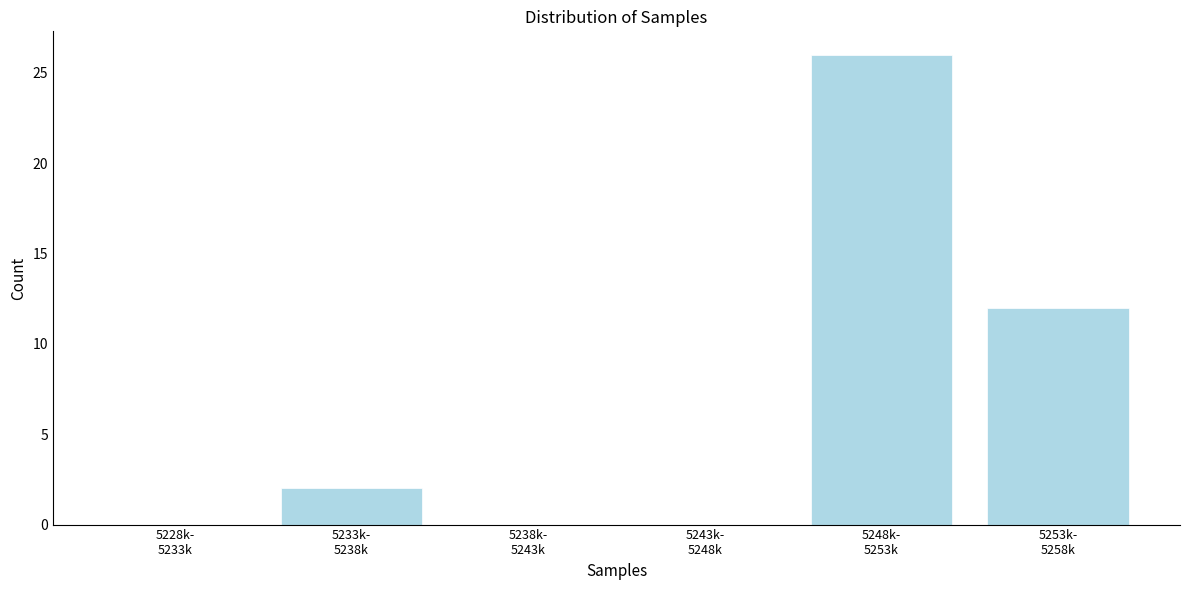

What is the greatest value displayed?

26